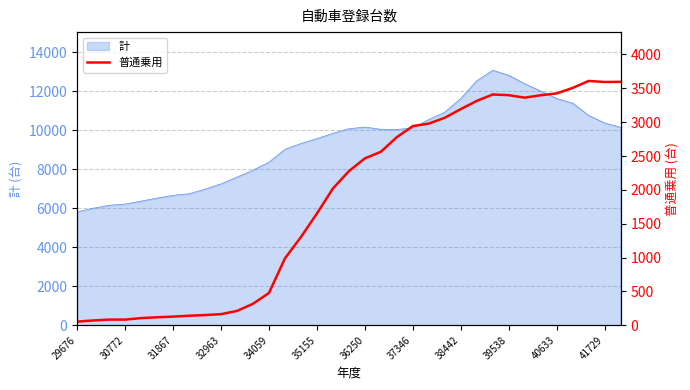

How many interior local peaks (higher than both neighbors) does the data have?

2